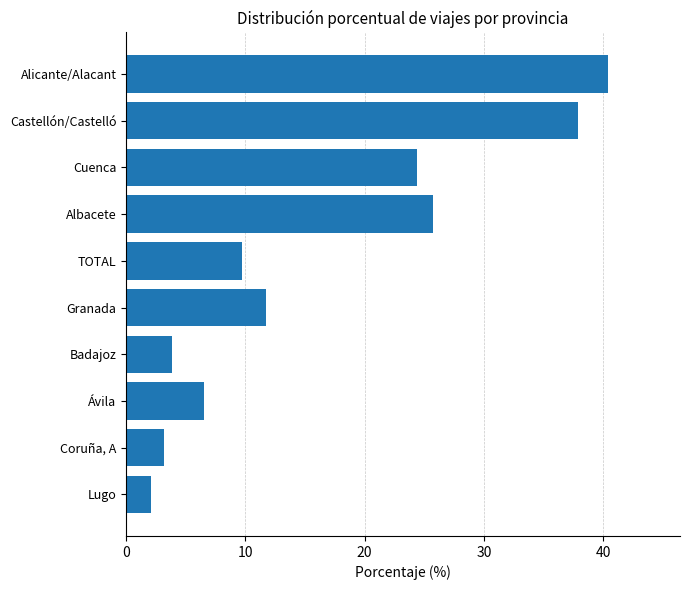

How many bars are there in total?

10